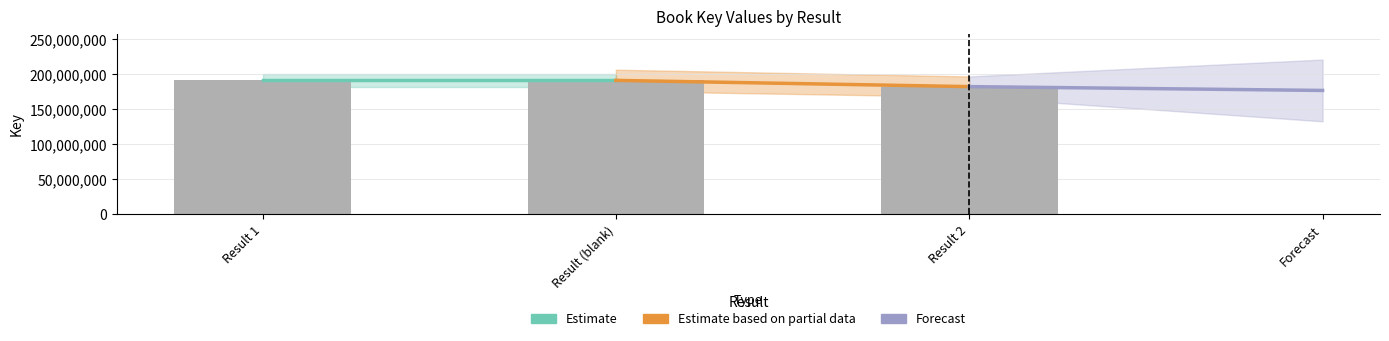

Which has a higher value, Result (blank) or Result 2?

Result (blank)